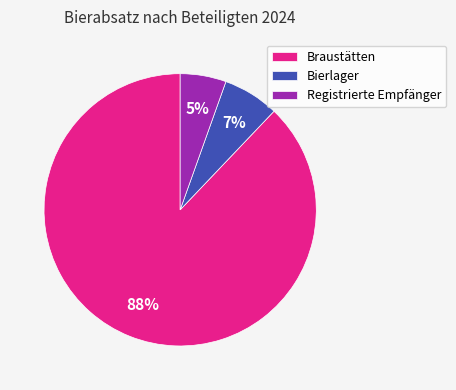

Is the sum of Braustätten and Registrierte Empfänger greater than half?

Yes